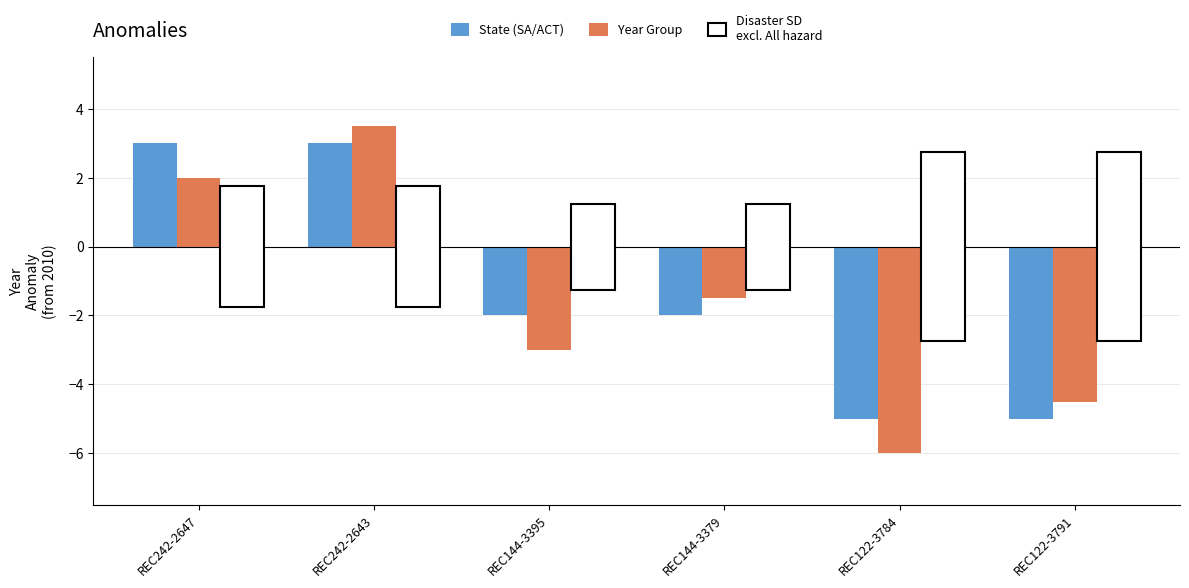

What is the greatest value displayed?

3.5